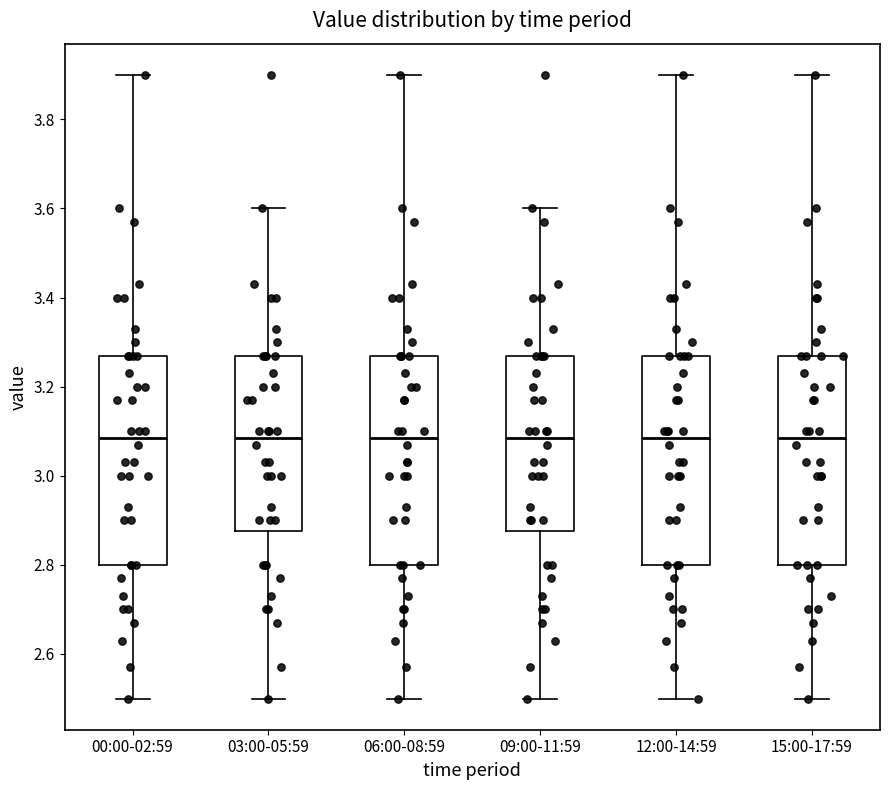

Reading left to right, transcribe this box plot: for each box, give where its median line is, the range the box spans, and where its two whiskers end, as read against the y-axis. The values are not printed on the chart, so give them approximately, as read against the axis.

00:00-02:59: median 3.08, box 2.80 to 3.28, whiskers 2.50 to 3.90
03:00-05:59: median 3.08, box 2.88 to 3.28, whiskers 2.50 to 3.60
06:00-08:59: median 3.08, box 2.80 to 3.28, whiskers 2.50 to 3.90
09:00-11:59: median 3.08, box 2.88 to 3.28, whiskers 2.50 to 3.60
12:00-14:59: median 3.08, box 2.80 to 3.28, whiskers 2.50 to 3.90
15:00-17:59: median 3.08, box 2.80 to 3.28, whiskers 2.50 to 3.90